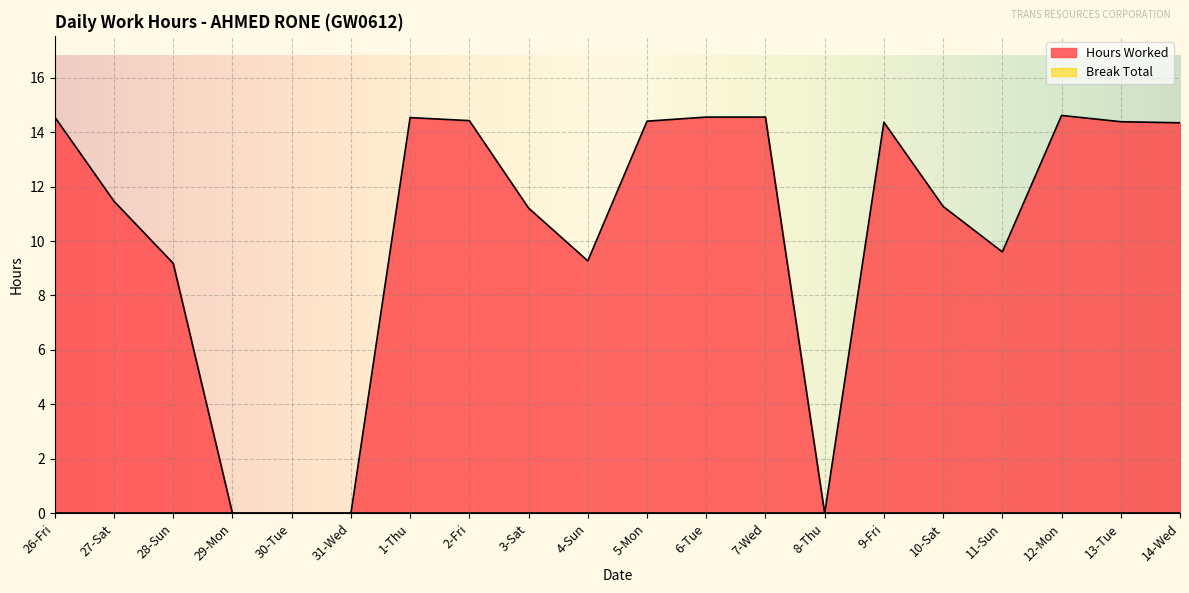

At which category does the data reach its first local valley?

4-Sun